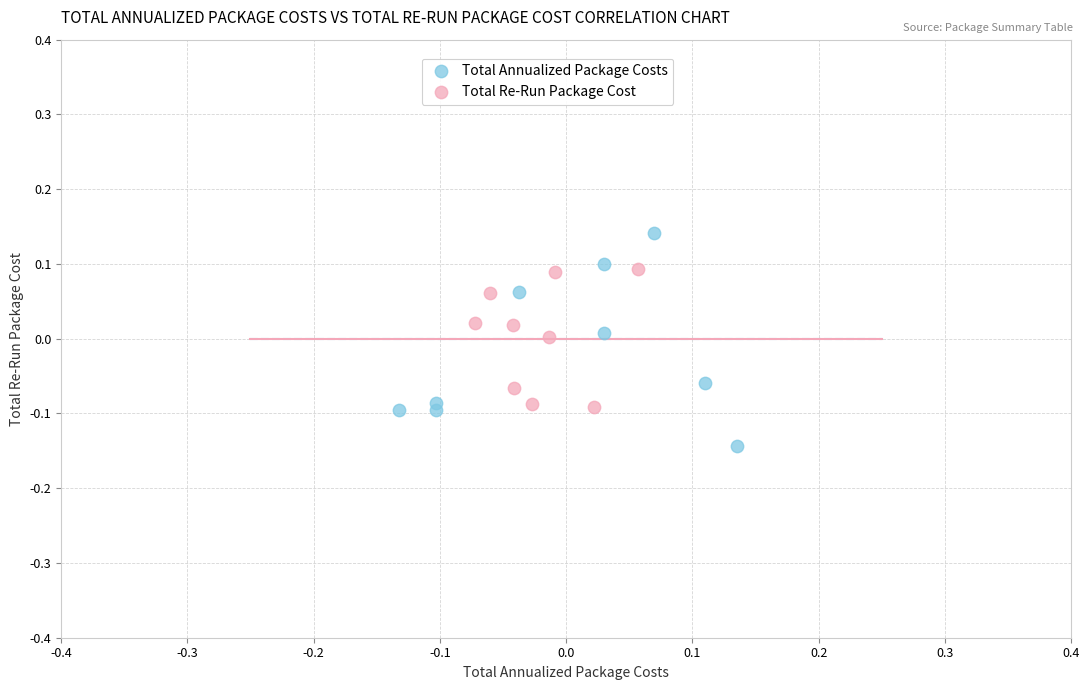

Which series reaches the maximum Y coordinate?

Total Annualized Package Costs